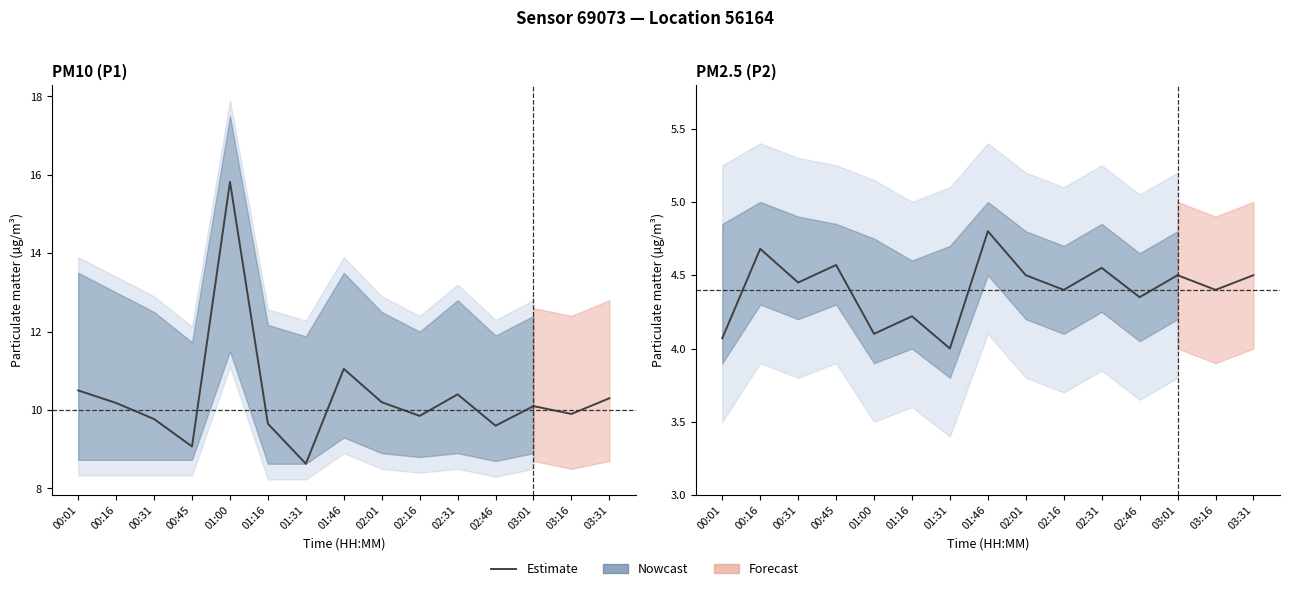

Rank the series at 02:01 from lowest to highest value.

P2_lower, P2, P2_upper, P1_lower, P1, P1_upper